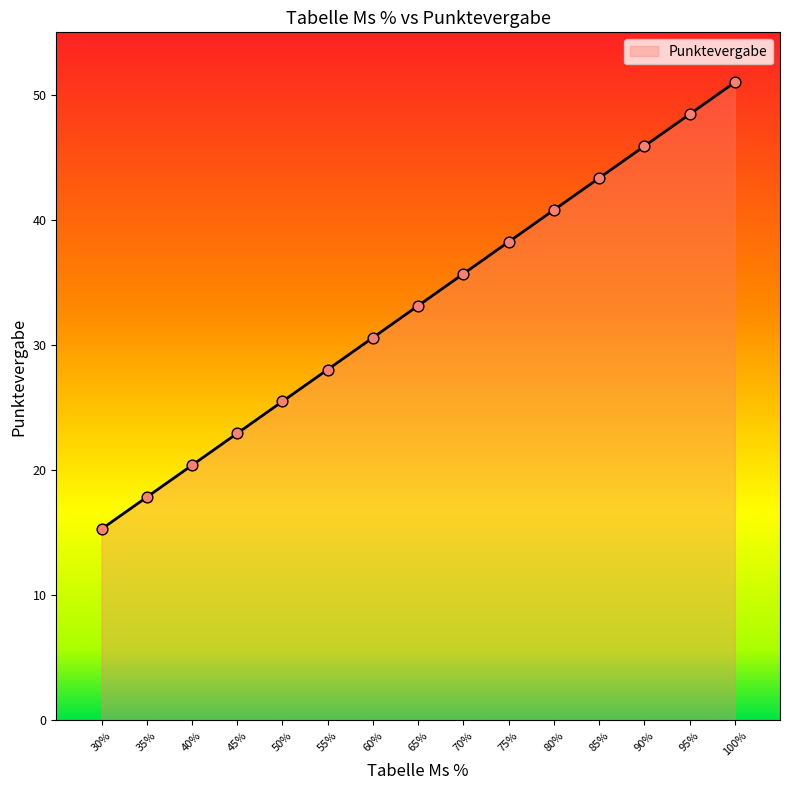

What is the change in value from 95 to 90?

-2.6